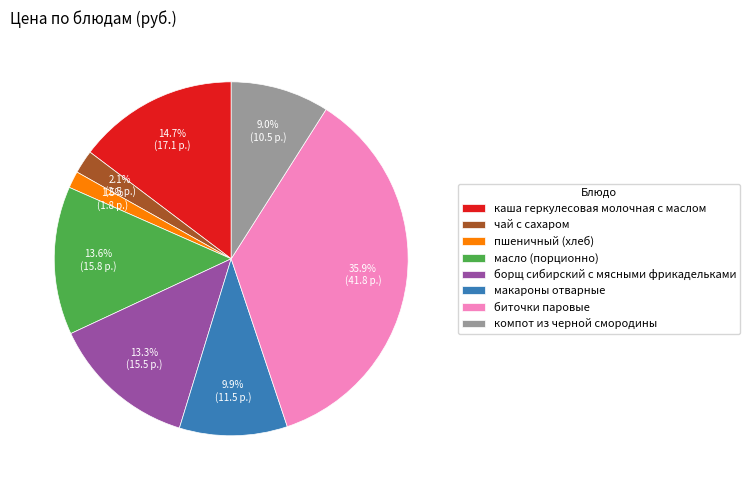

Is the sum of компот из черной смородины and каша геркулесовая молочная с маслом greater than half?

No